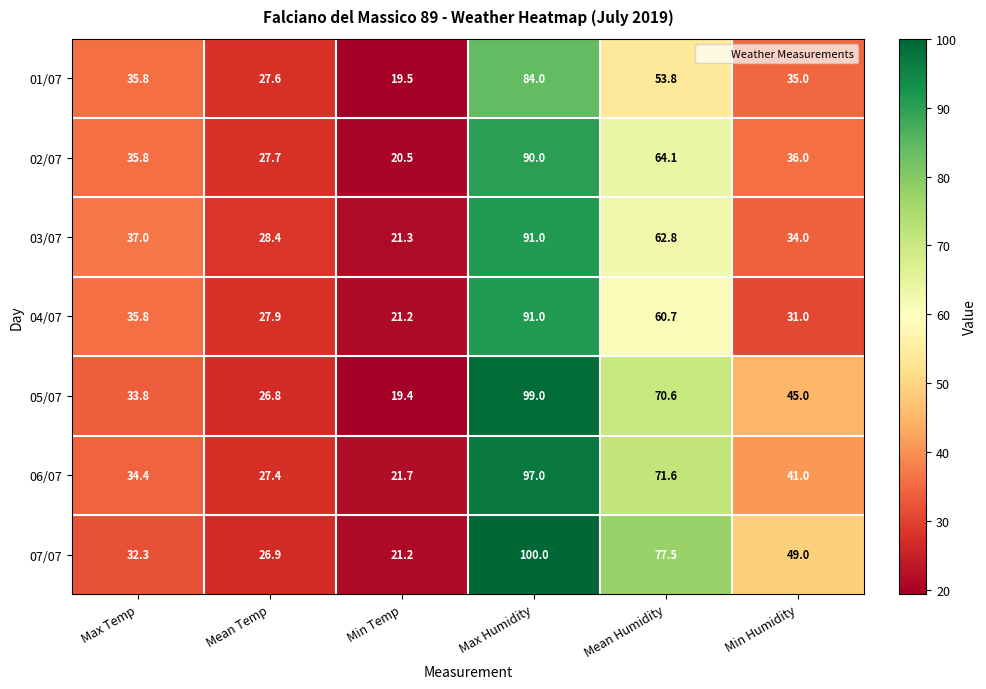

The value of 03/07 at Mean Humidity is 62.8. True or false?

True